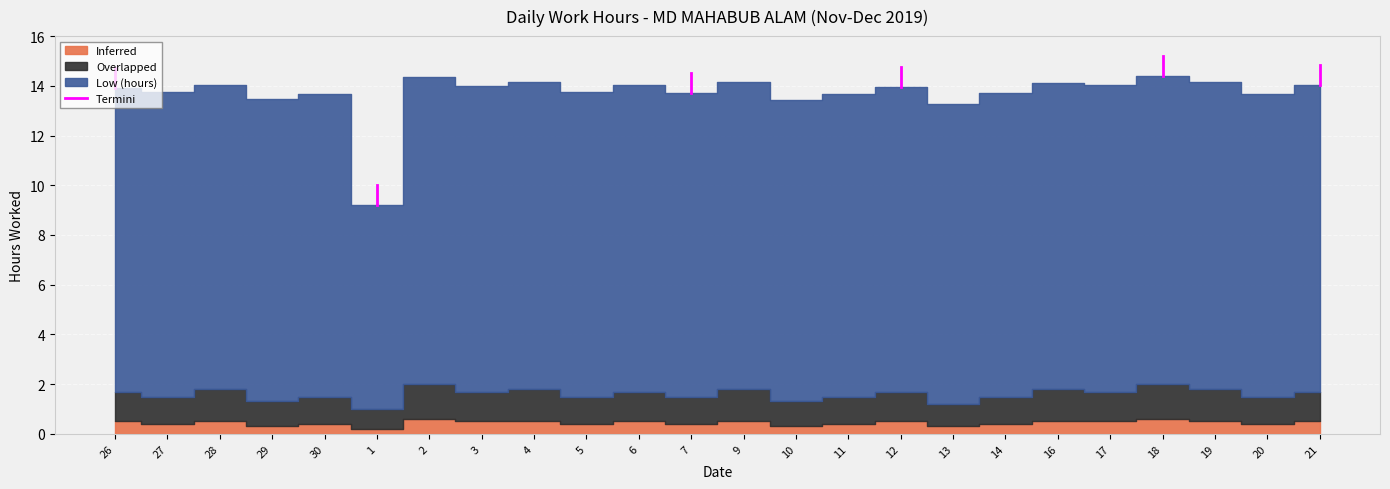

What is the approximate value at 26?

13.9